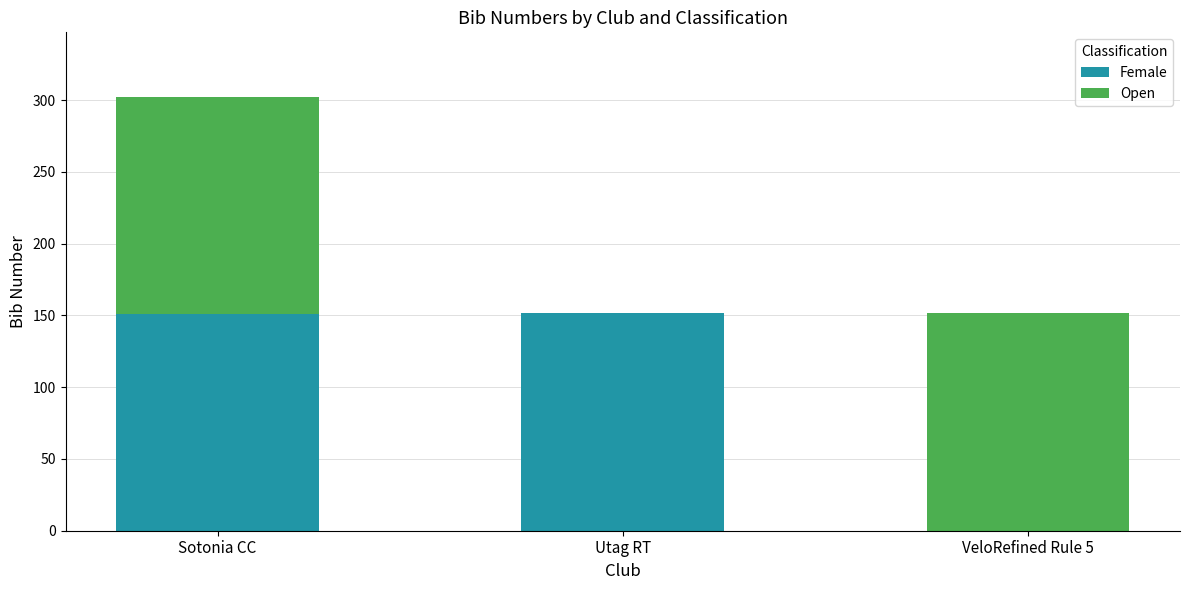

The value of Female at Sotonia CC is 92. True or false?

False